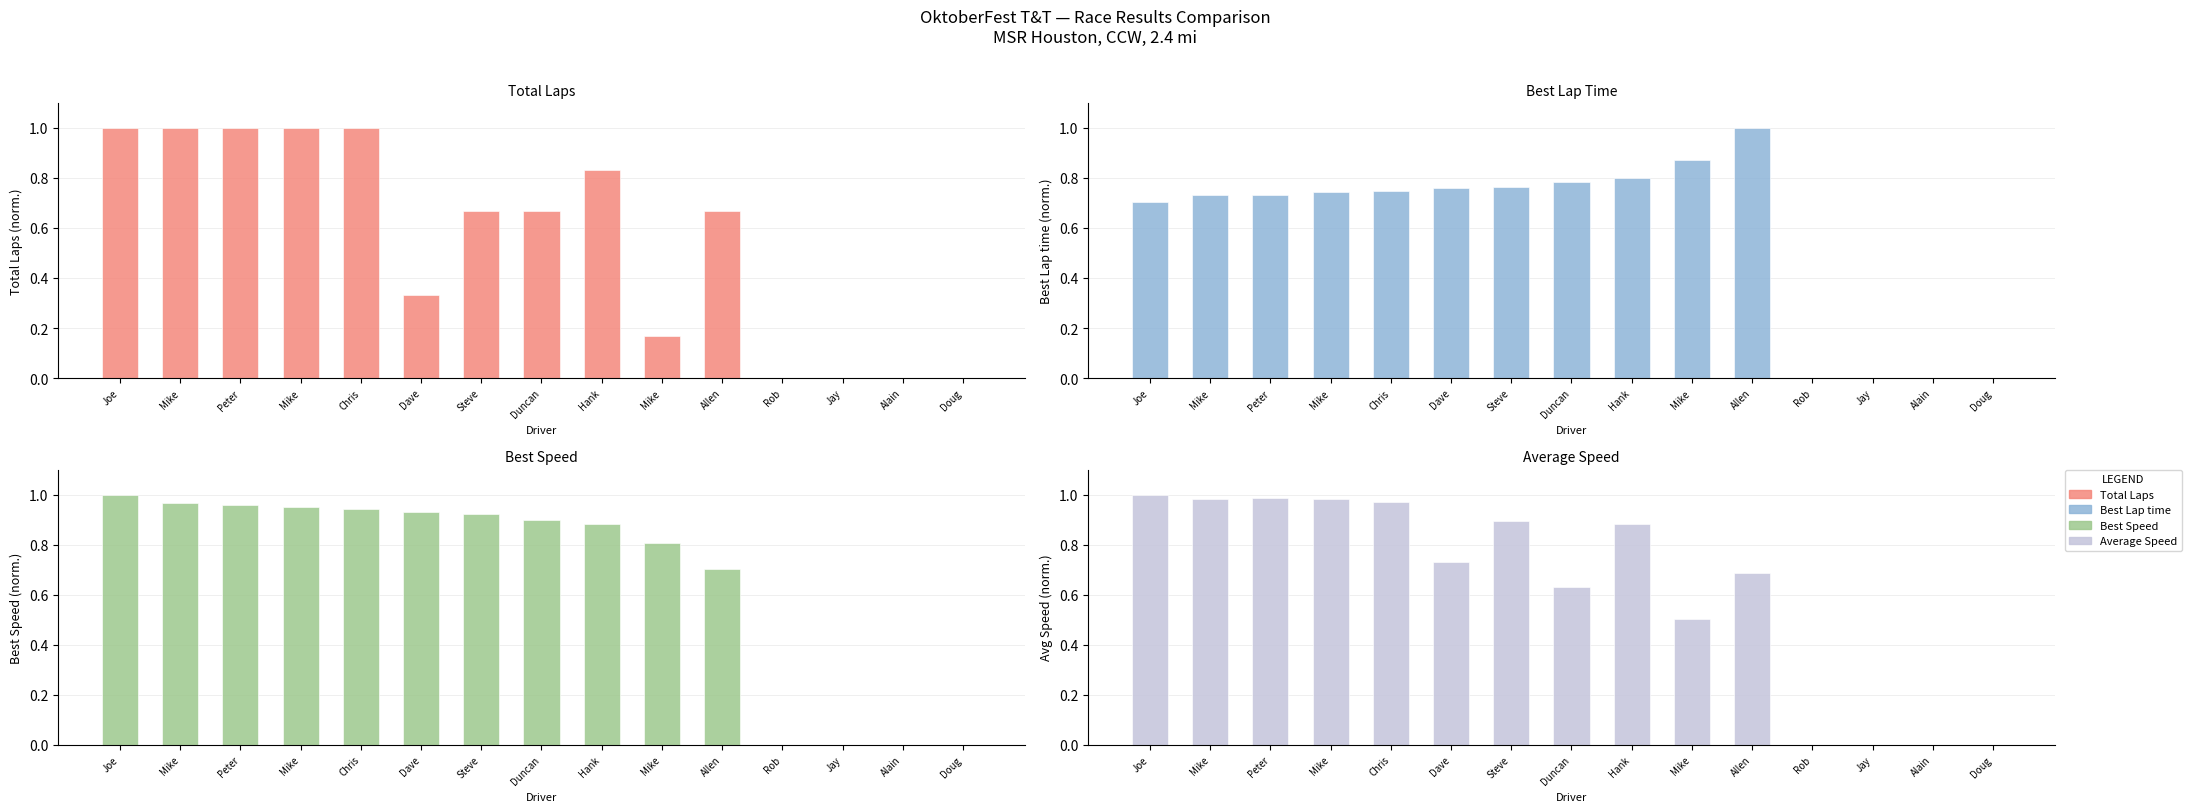

What is the label of the 11th bar from the right?

Chris